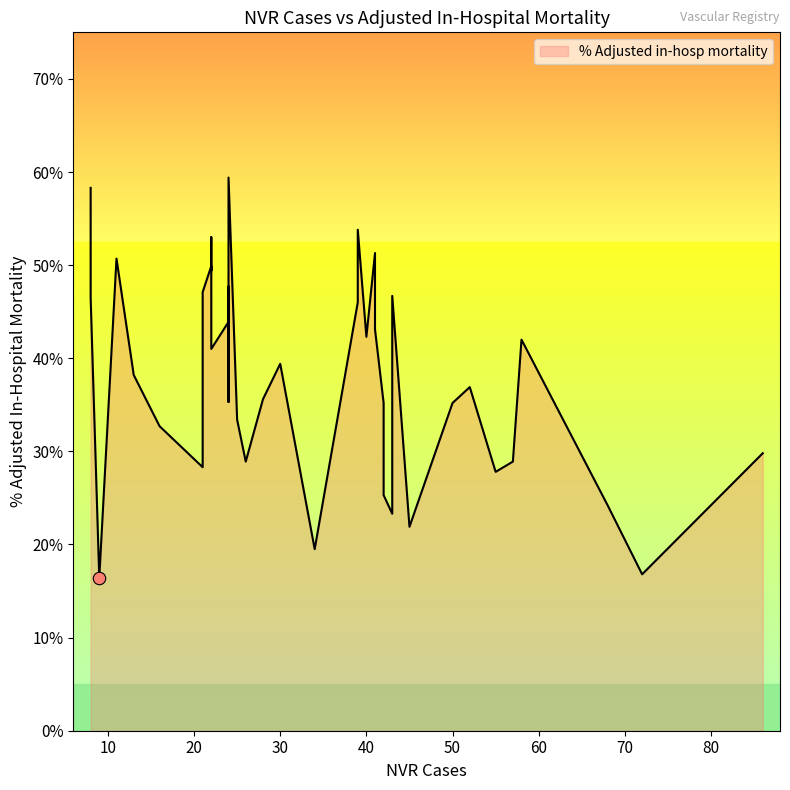

What is the change in value from 42 to 24?

+0.1